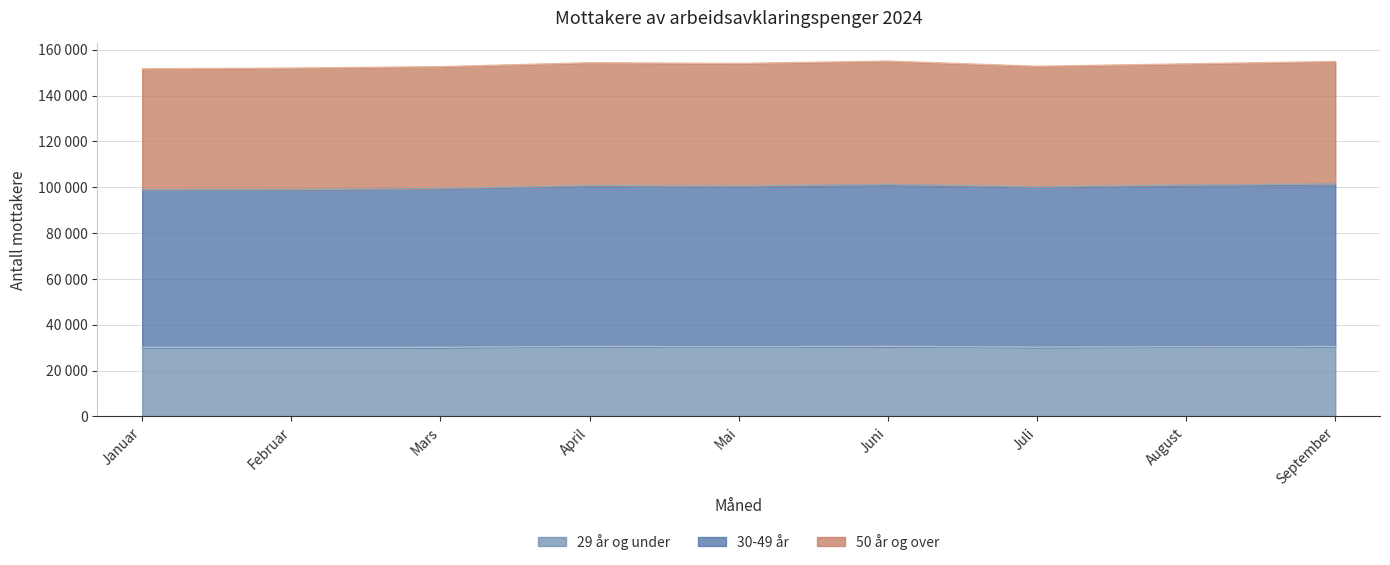

Does the chart display data point markers on the line(s)?

No